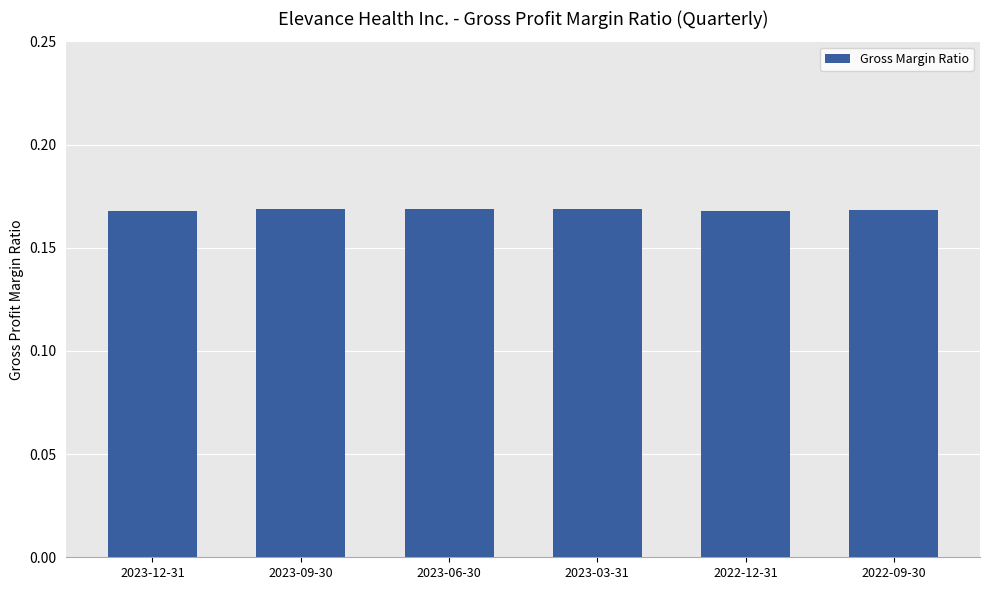

How many categories are shown in the chart?

6